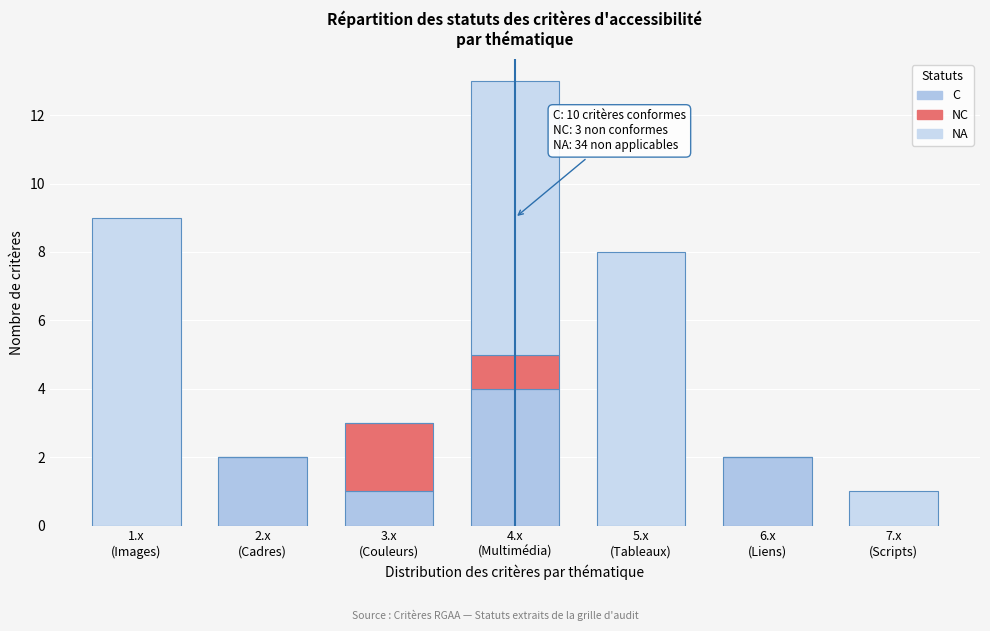

Count the number of categories in the chart.

7